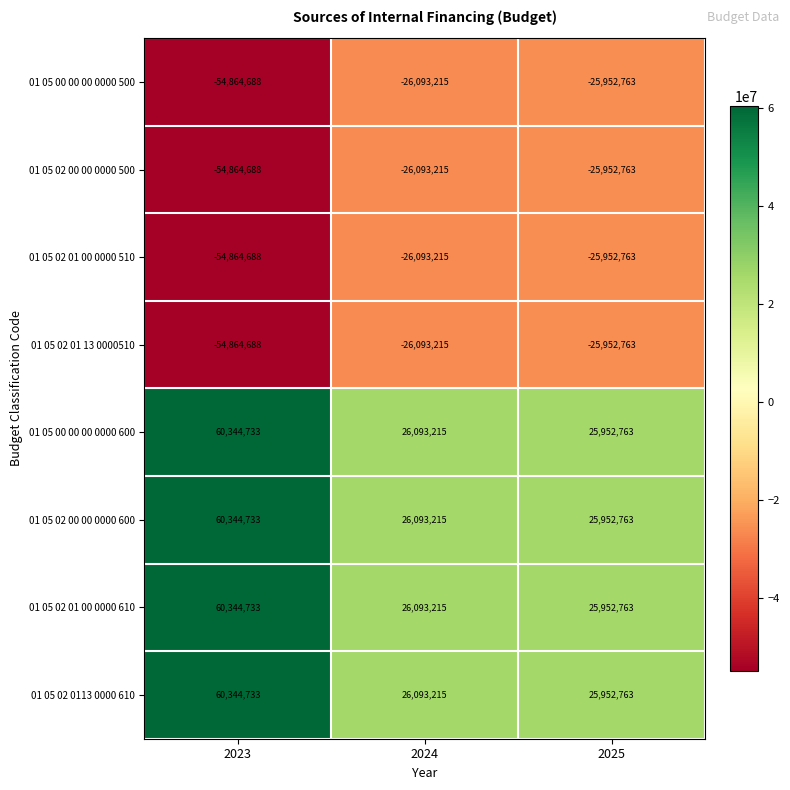

Reading left to right, extract all data points from this chart.

01 05 00 00 00 0000 500: -54864688	-26093215	-25952763
01 05 02 00 00 0000 500: -54864688	-26093215	-25952763
01 05 02 01 00 0000 510: -54864688	-26093215	-25952763
01 05 02 01 13 0000510: -54864688	-26093215	-25952763
01 05 00 00 00 0000 600: 60344733	26093215	25952763
01 05 02 00 00 0000 600: 60344733	26093215	25952763
01 05 02 01 00 0000 610: 60344733	26093215	25952763
01 05 02 0113 0000 610: 60344733	26093215	25952763